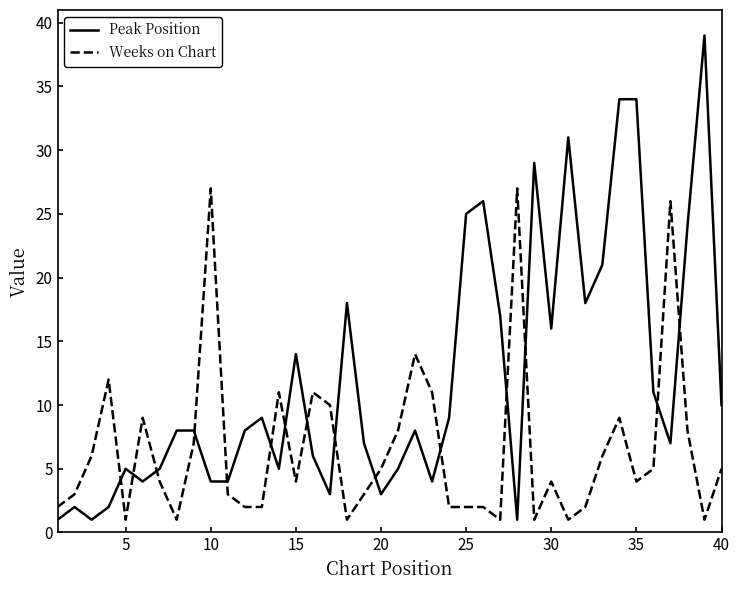

Reading left to right, transcribe all the data shown in this chart.

Peak Position: 1	2	1	2	5	4	5	8	8	4	4	8	9	5	14	6	3	18	7	3	5	8	4	9	25	26	17	1	29	16	31	18	21	34	34	11	7	24	39	10
Weeks on Chart: 2	3	6	12	1	9	4	1	7	27	3	2	2	11	4	11	10	1	3	5	8	14	11	2	2	2	1	27	1	4	1	2	6	9	4	5	26	8	1	5